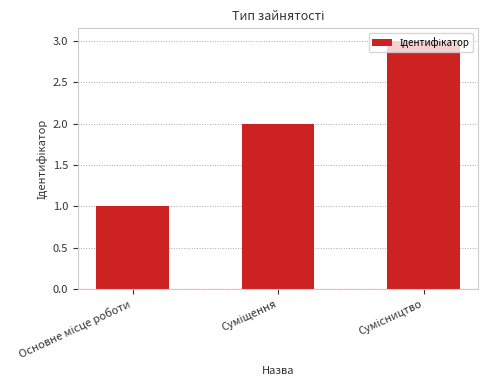

Does the chart contain stacked bars?

No